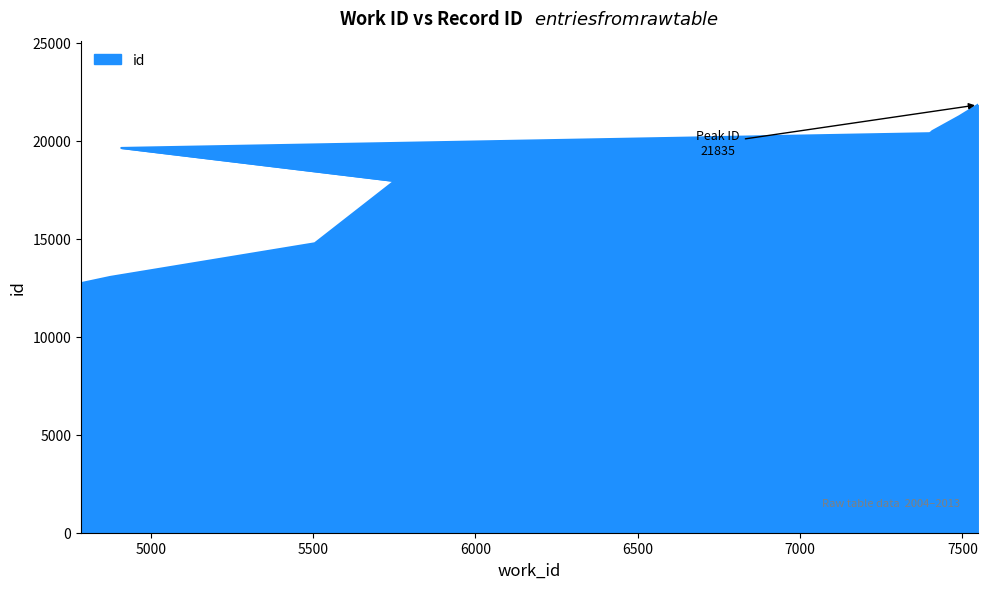

What is the maximum value shown in the chart?

21835